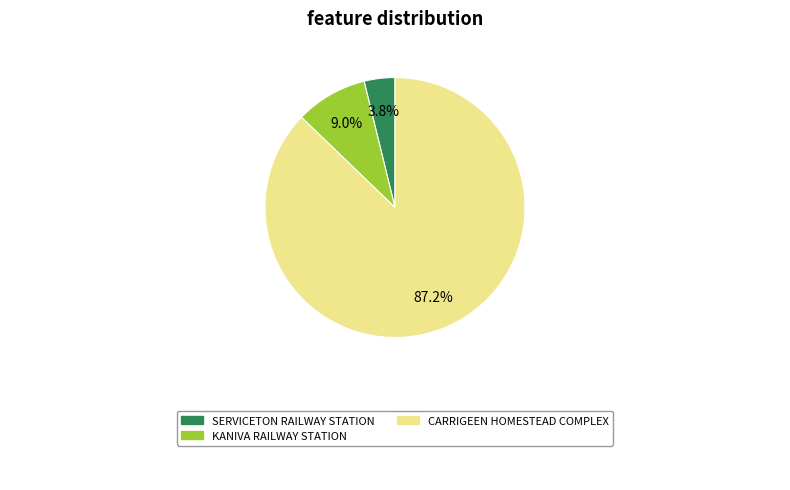

Which slice is the smallest?

SERVICETON RAILWAY STATION